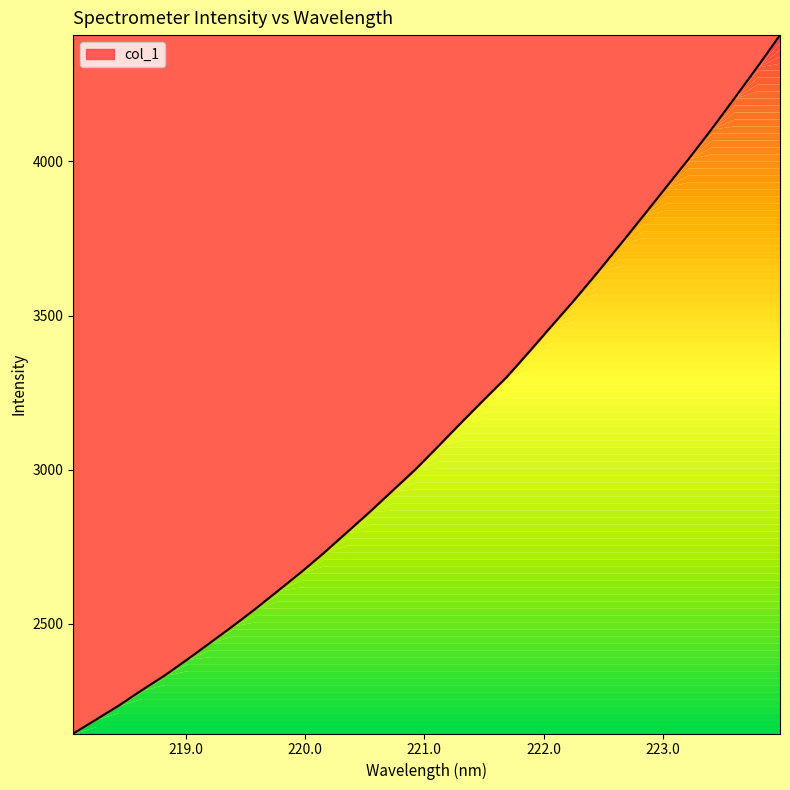

What is the difference between the maximum and minimum values?

2266.0